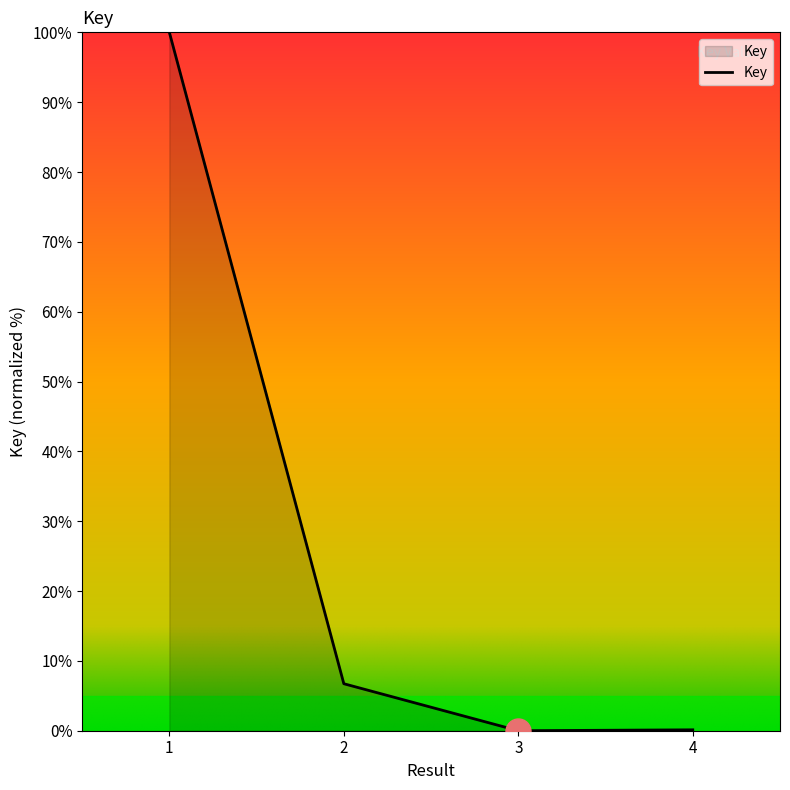

Is it true that the value at 3 is 54.7?

False